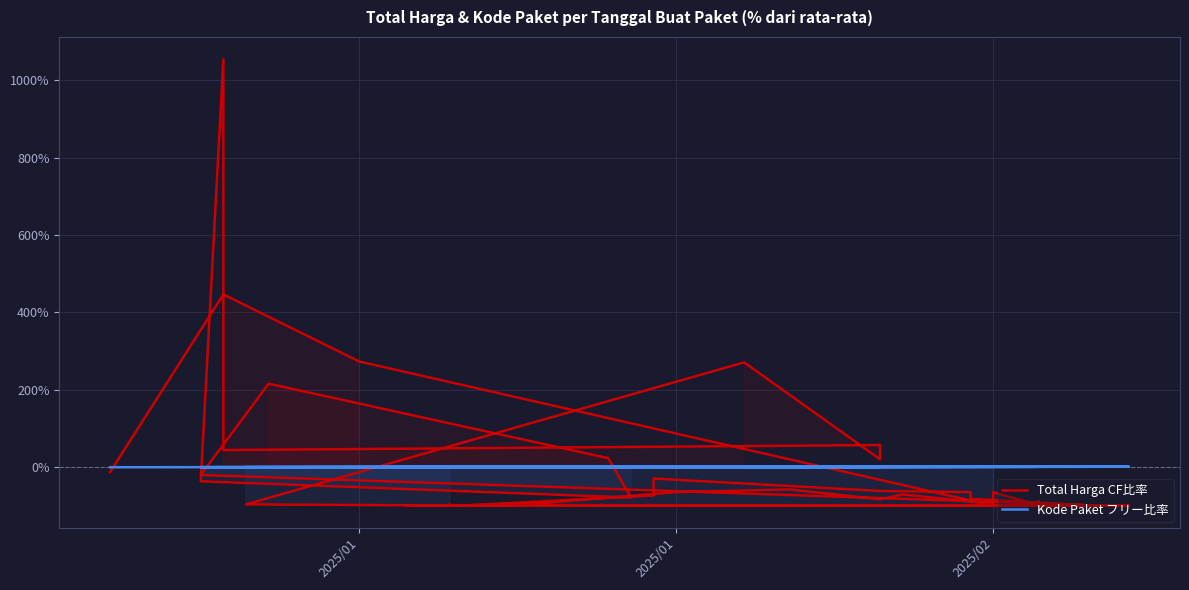

At how many categories does at least one series exceed 477?

1